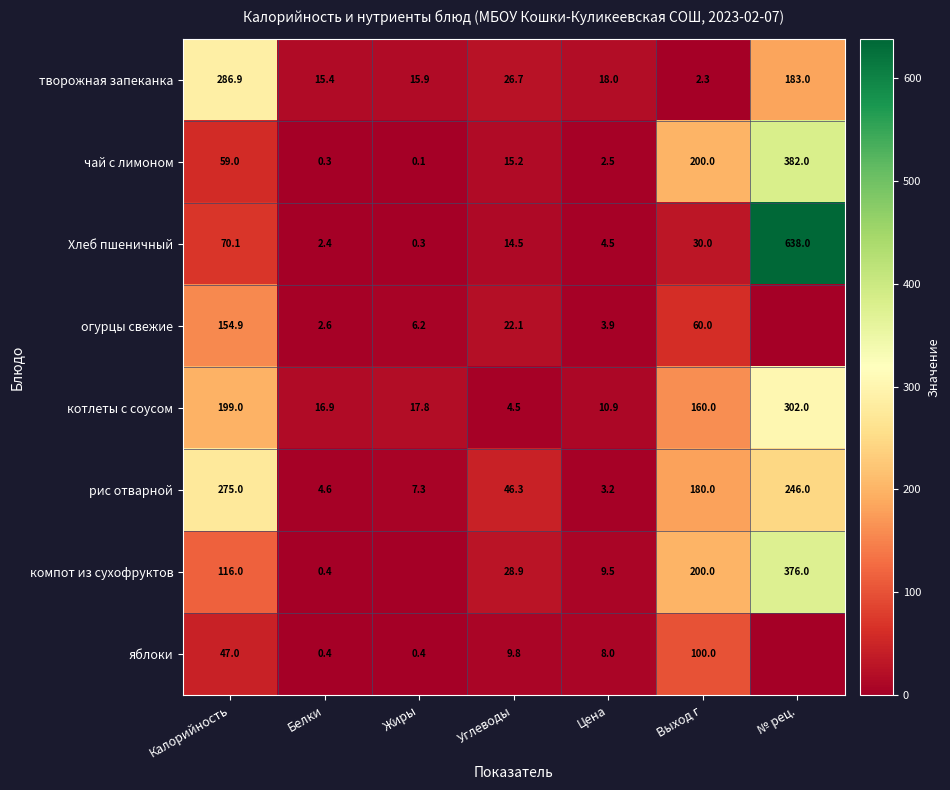

Which has a higher value, Углеводы or Выход г?

Углеводы